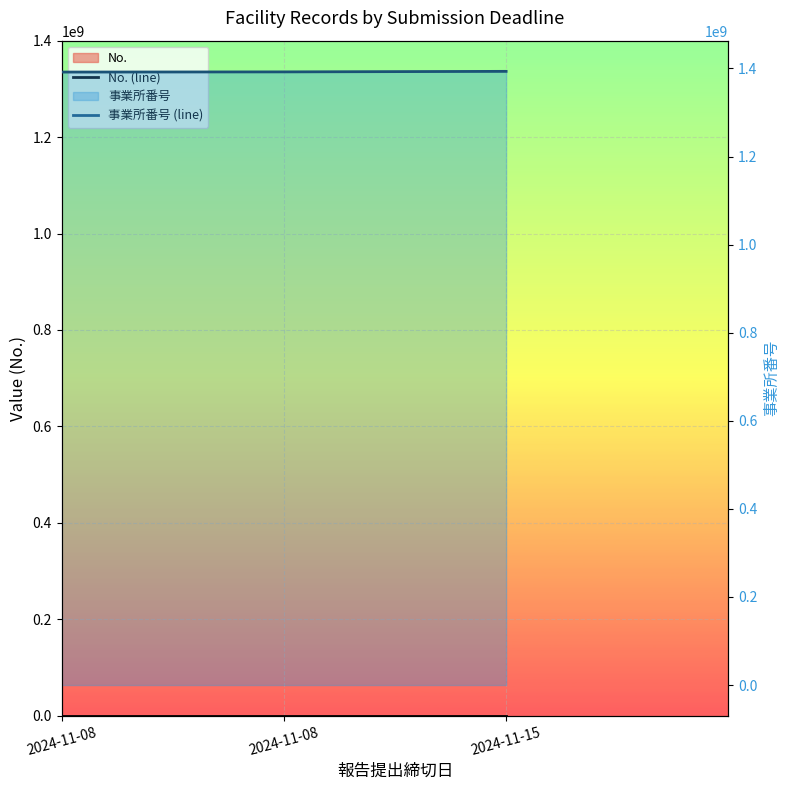

What is the value of the 事業所番号 (line) point at the 2nd from the left?

1391900113